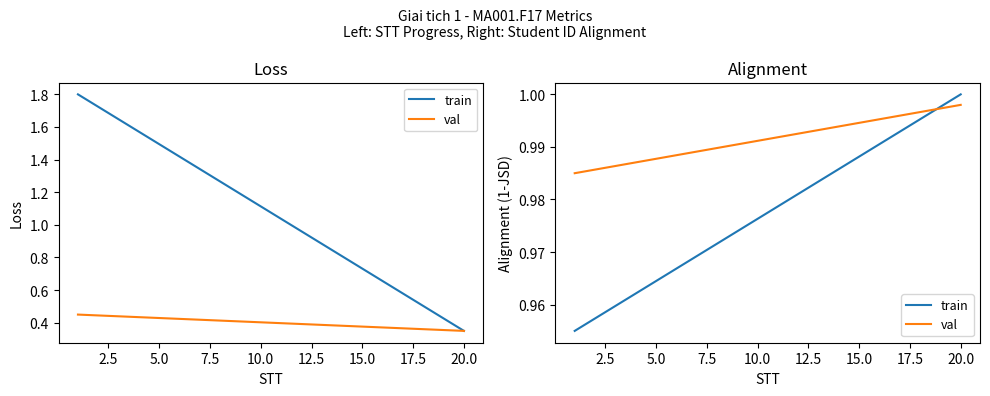

How many intersections are there between val and train?

1